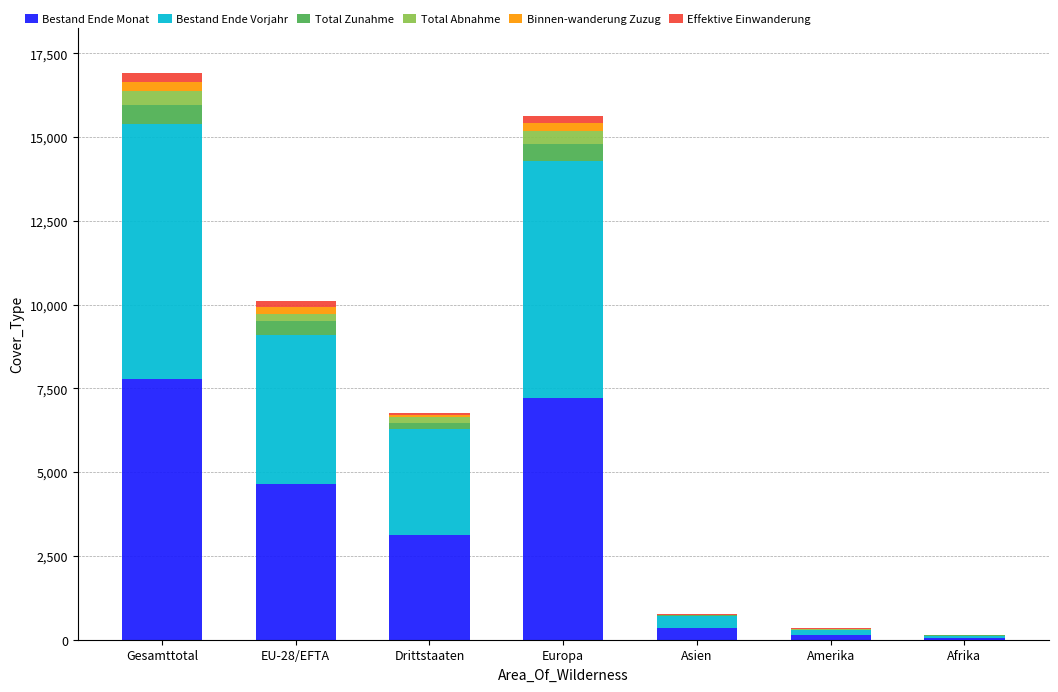

True or false: Bestand Ende Monat has a value of 3134 at Drittstaaten.

True